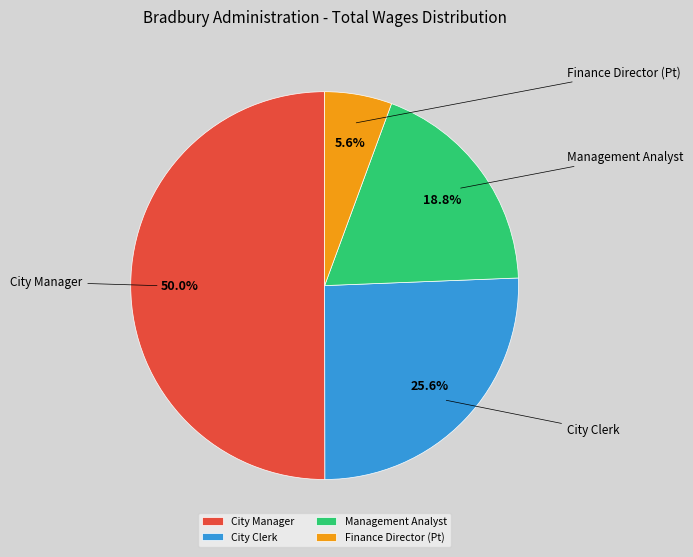

Which category has the biggest portion of the pie?

City Manager